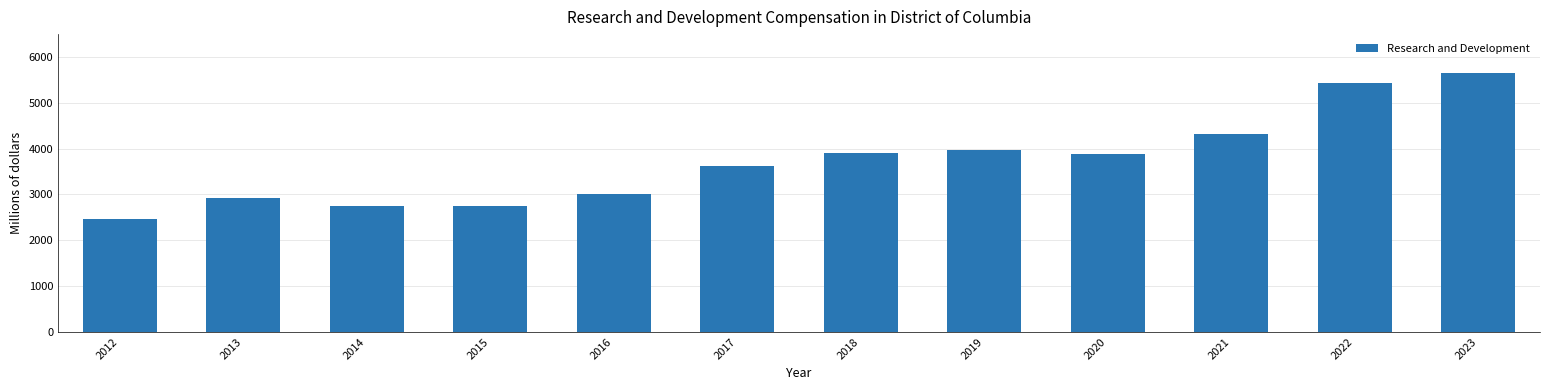

Is it true that the value at 2012 is 2469.9?

True